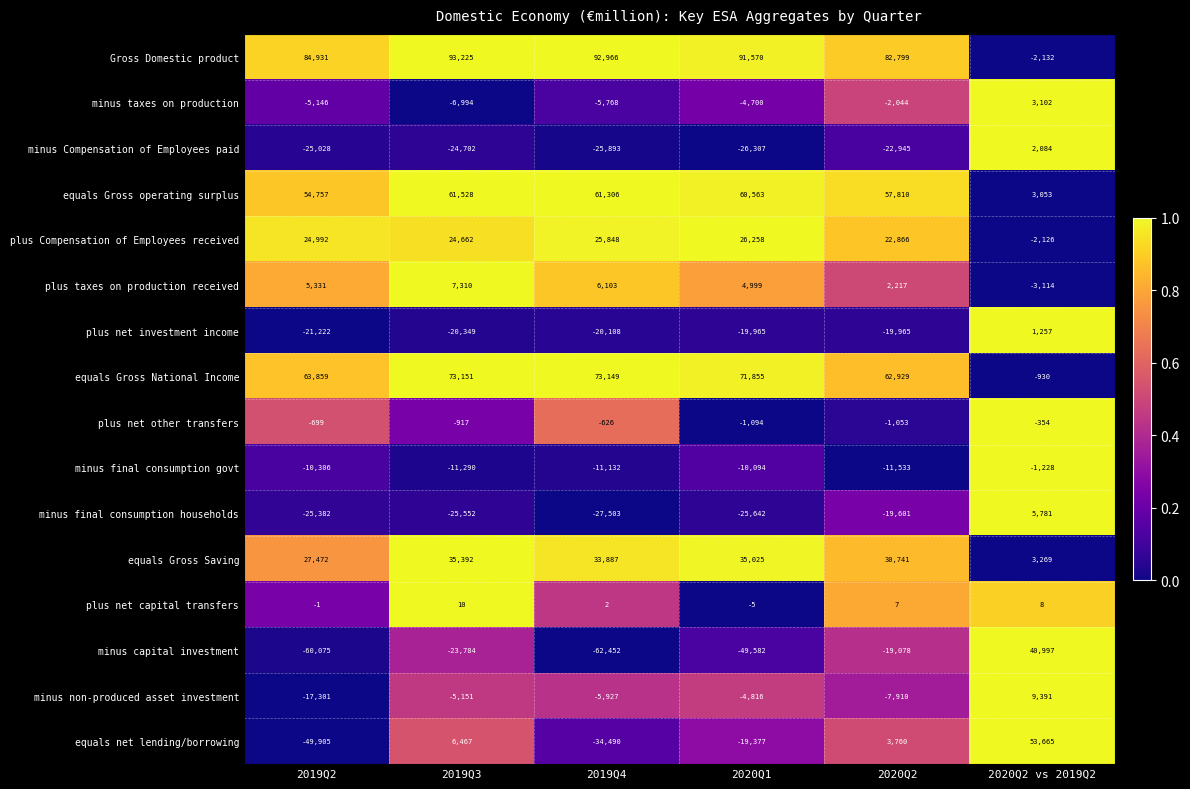

What is the total value across all series at 2020Q2?

159000